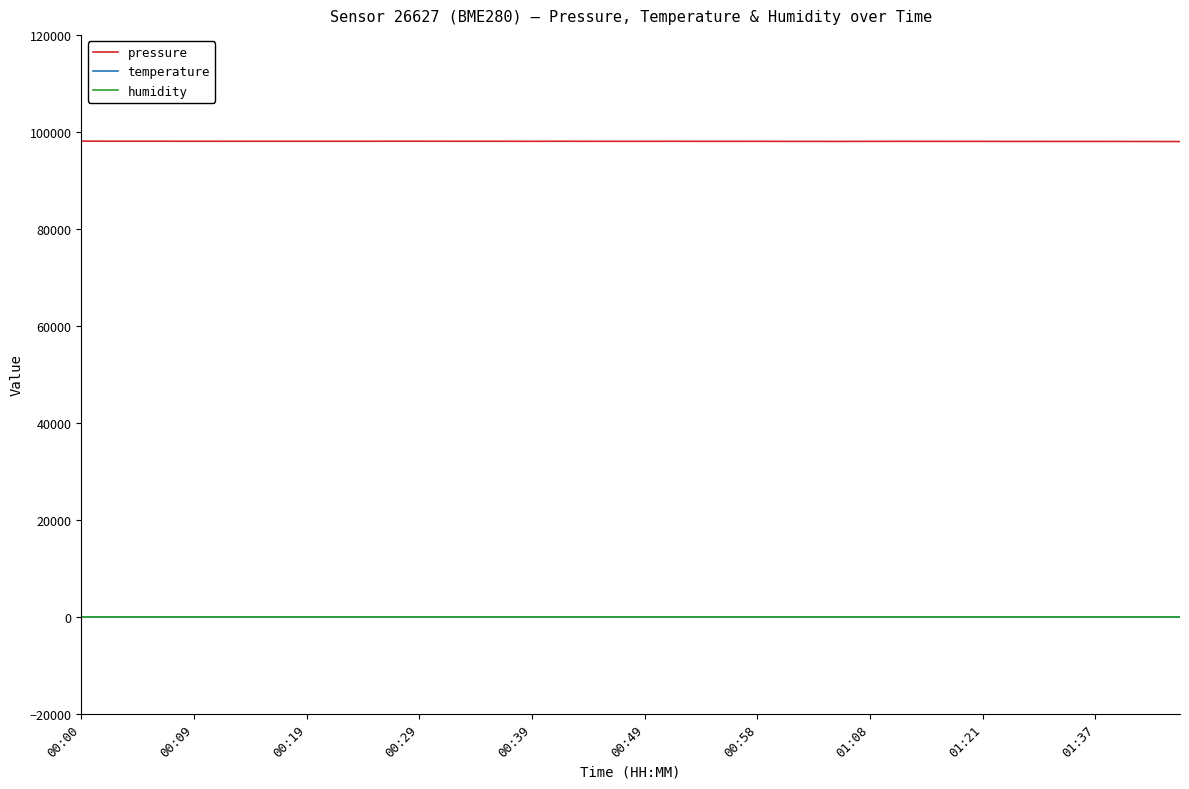

What is the greatest value displayed?

98097.8